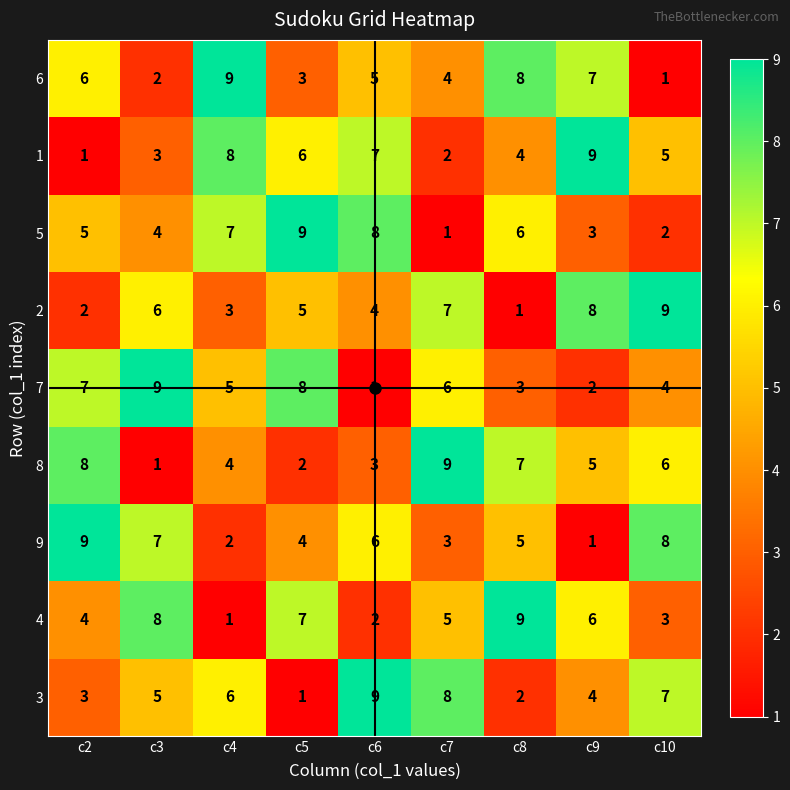

What is the total value across all series at c7?

45